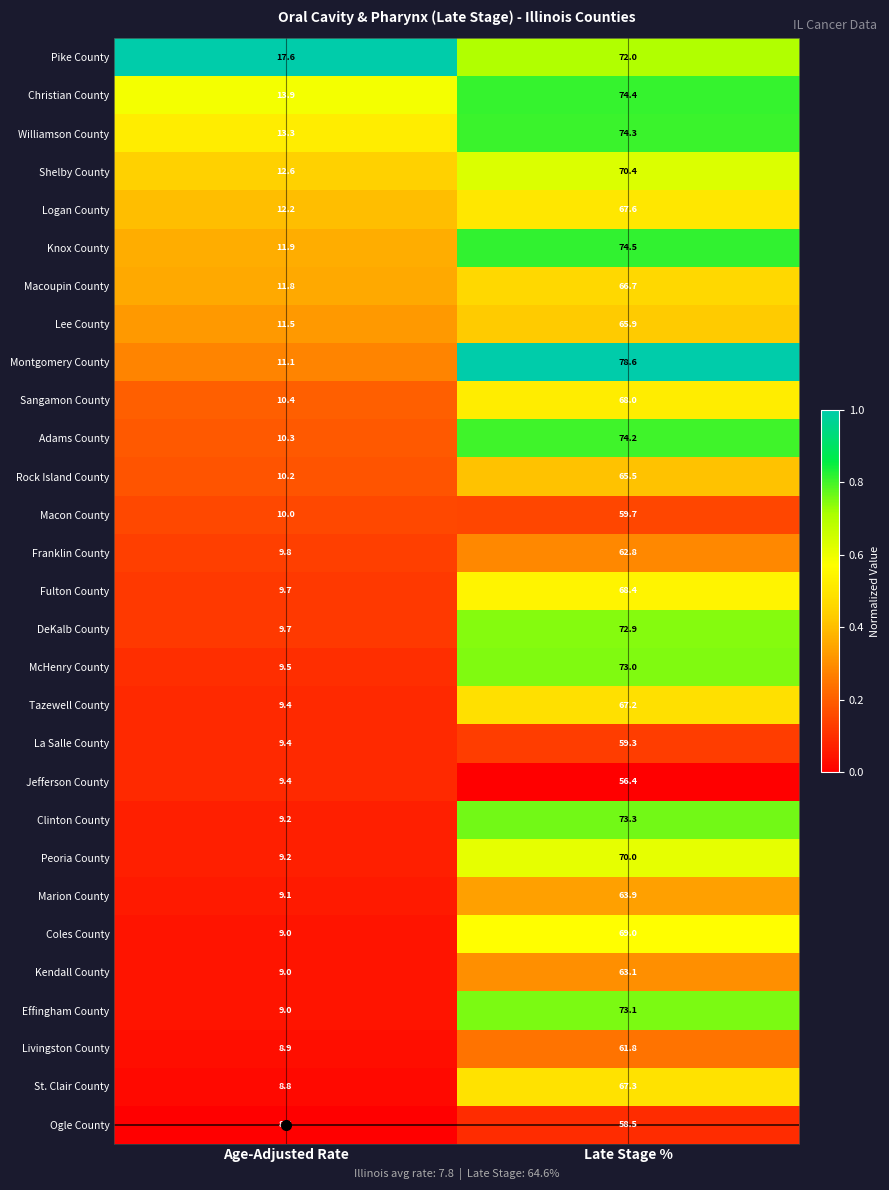

Rank the categories by Tazewell County value from highest to lowest.

Late Stage %, Age-Adjusted Rate